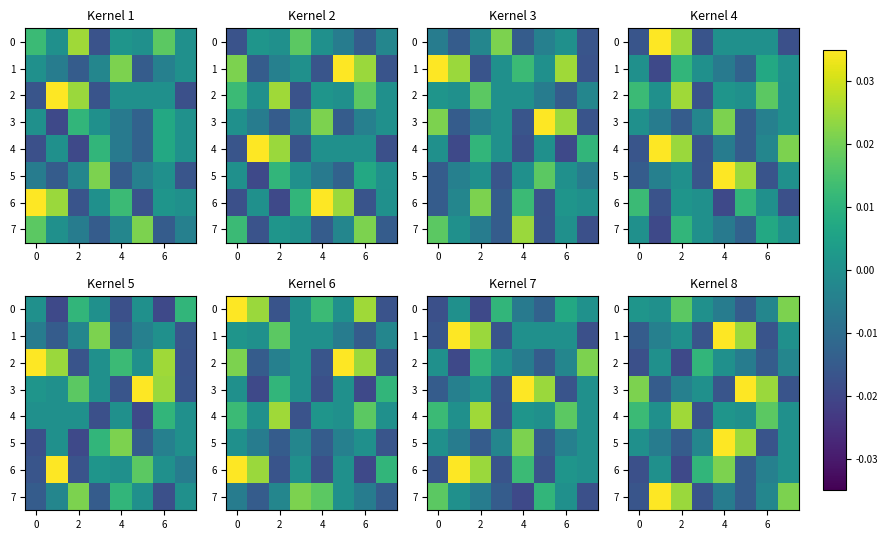

How many negative values does the 0 series have?

3